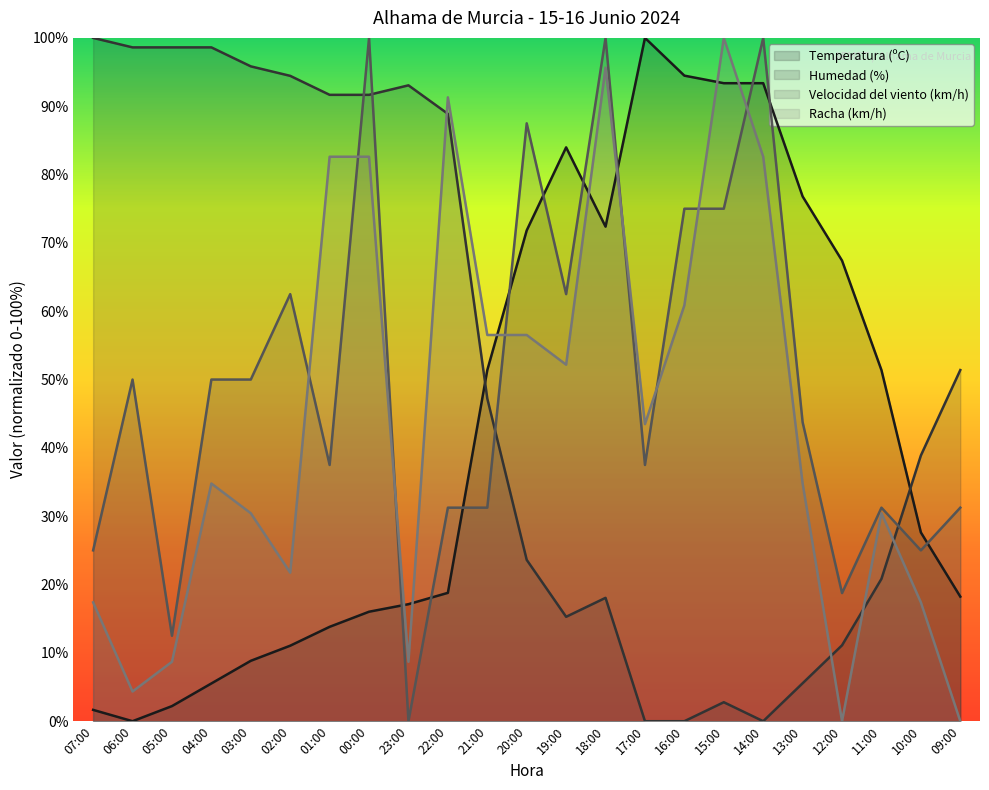

At which category does Velocidad del viento (km/h) reach its first local peak?

06:00